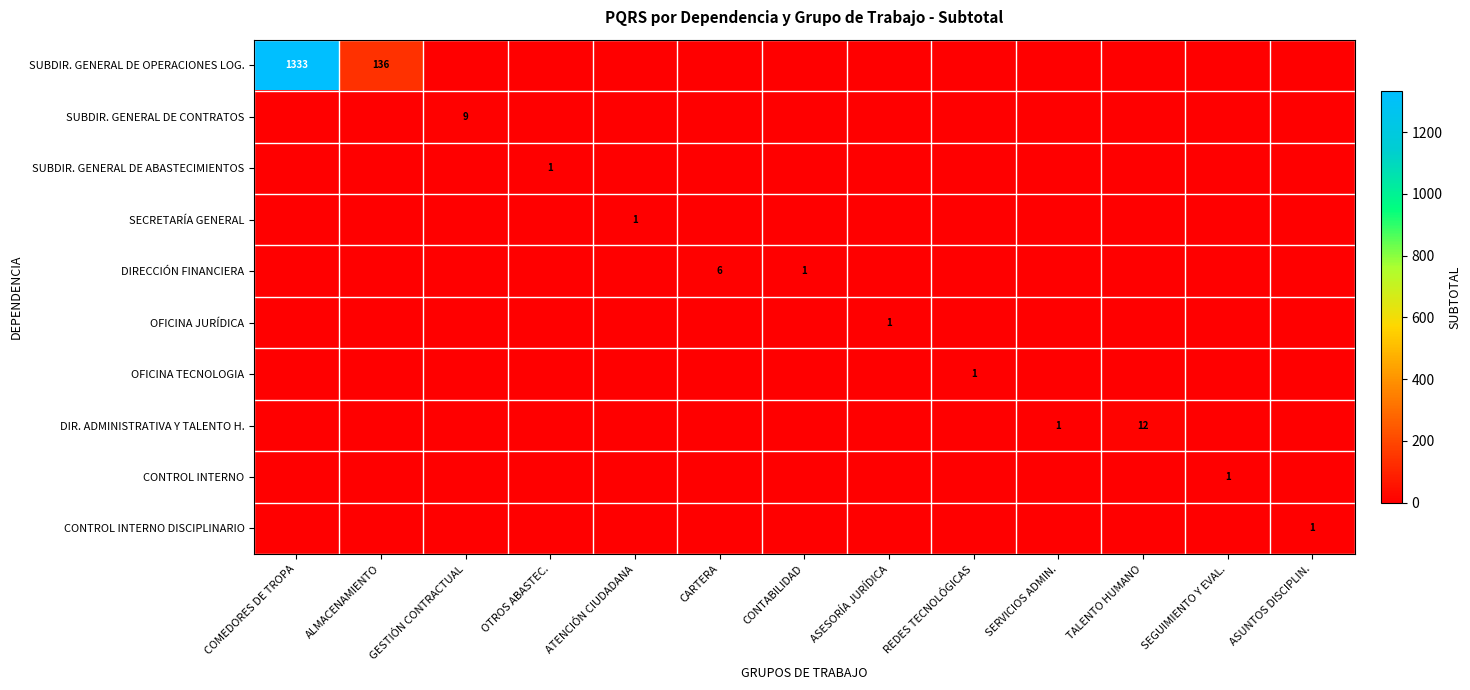

The DIRECCIÓN FINANCIERA series shows -2 at ALMACENAMIENTO. True or false?

False